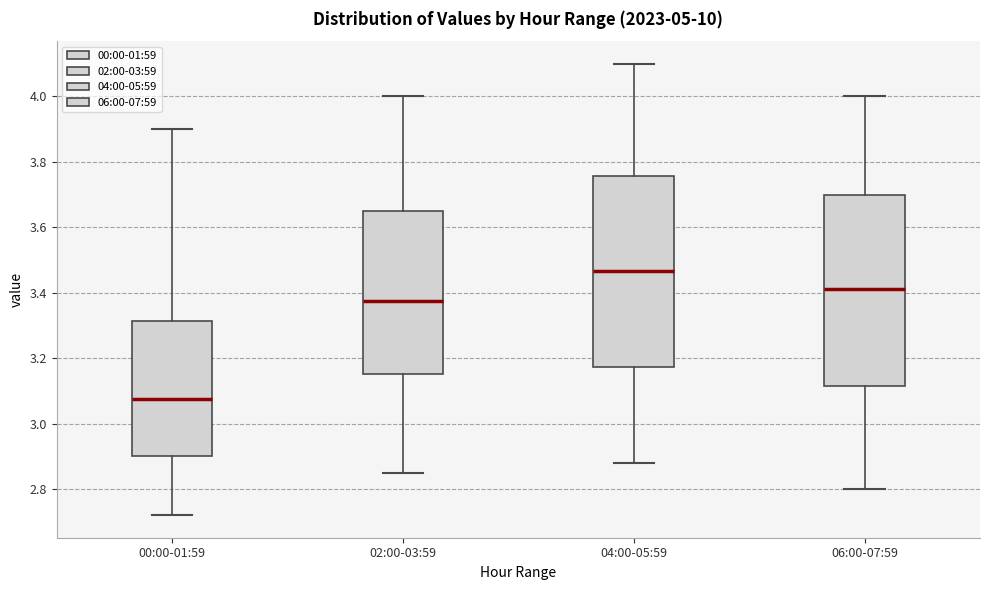

Where does the upper whisker of the box for 02:00-03:59 end on the y-axis? The values are not printed on the chart, so give them approximately, as read against the axis.

4.00